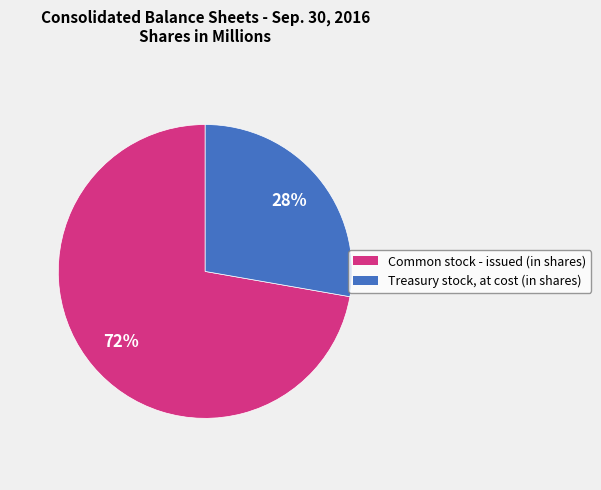

Which slice is the largest?

Common stock - issued (in shares)